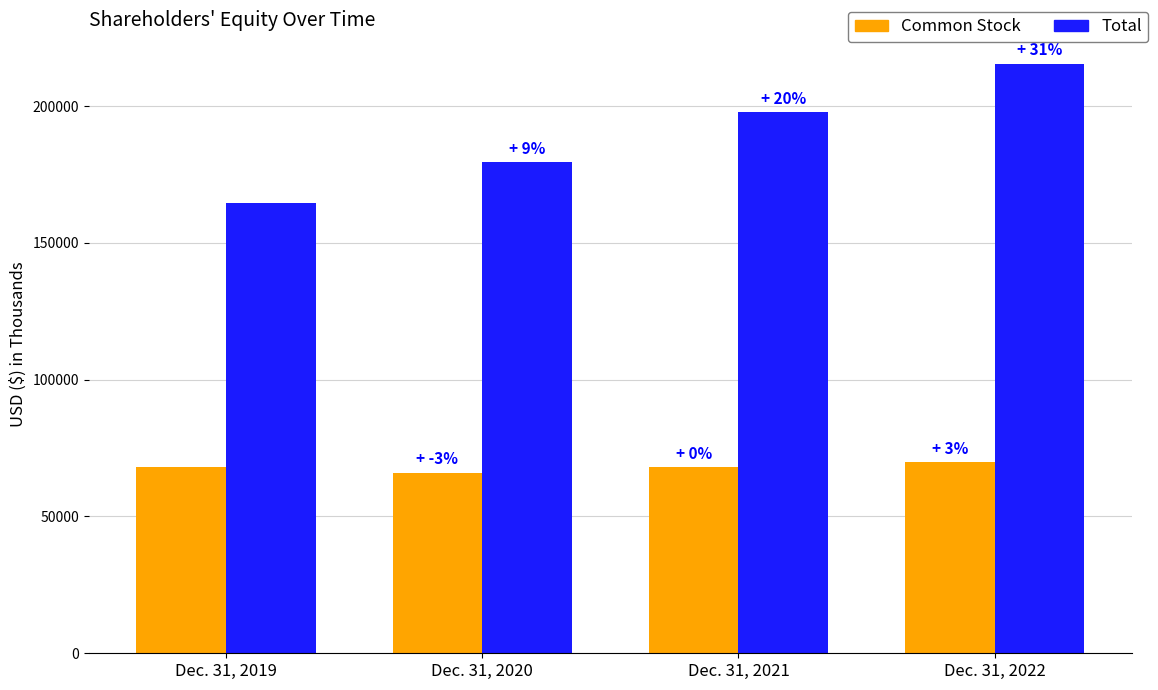

The value of Total at Dec. 31, 2022 is 215473. True or false?

True